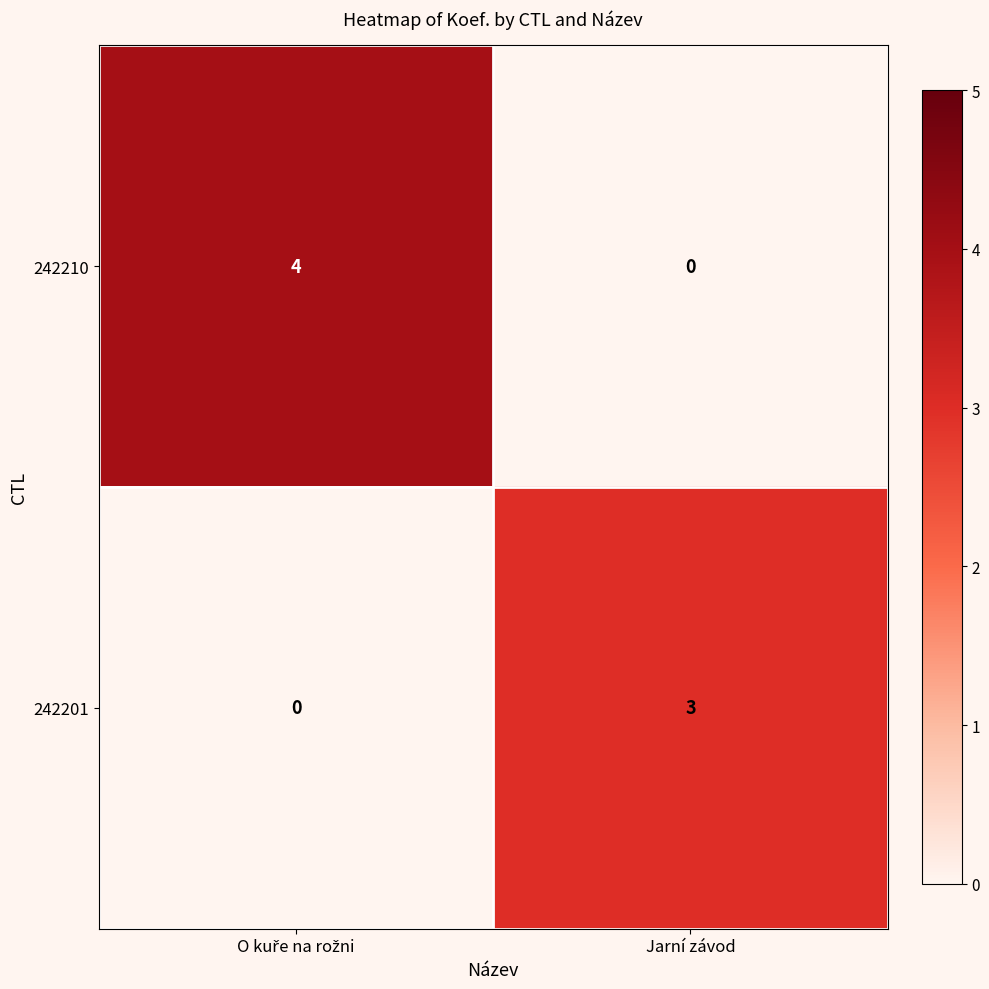

What is the difference between the highest and lowest values at Jarní závod?

3